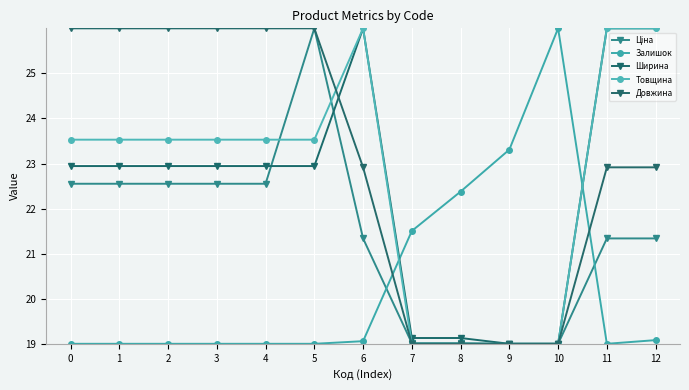

At which label is Довжина closest to 22?

6